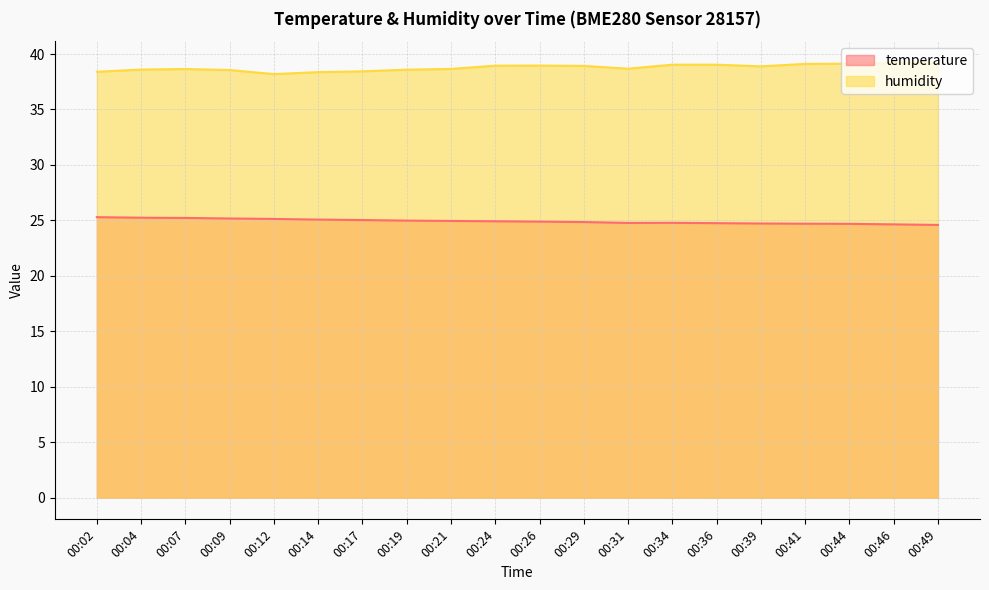

True or false: humidity and temperature cross at least once.

False